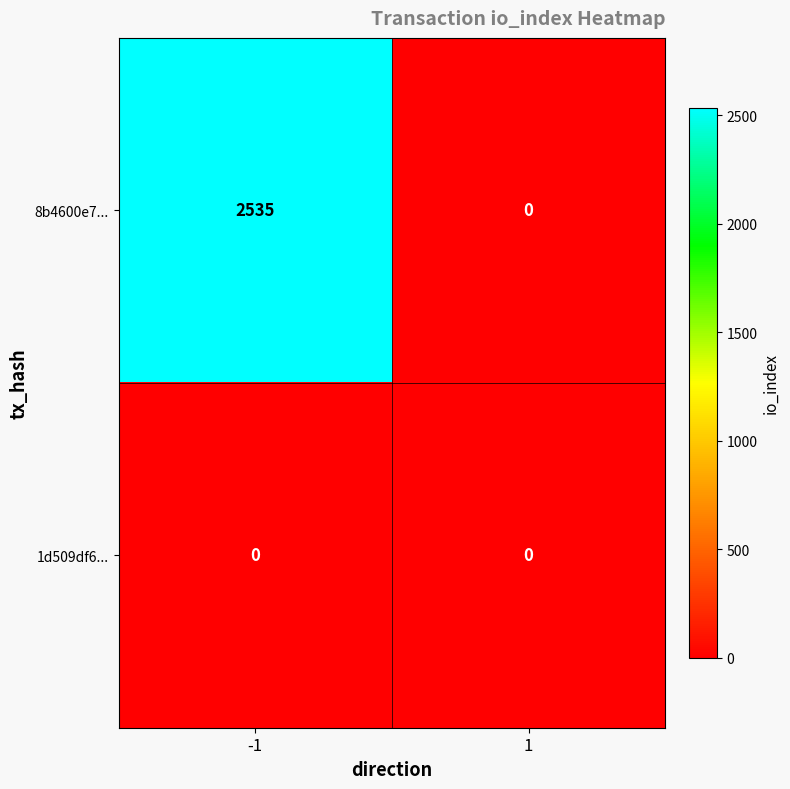

List the series in order of their overall mean, highest first.

8b4600e7..., 1d509df6...